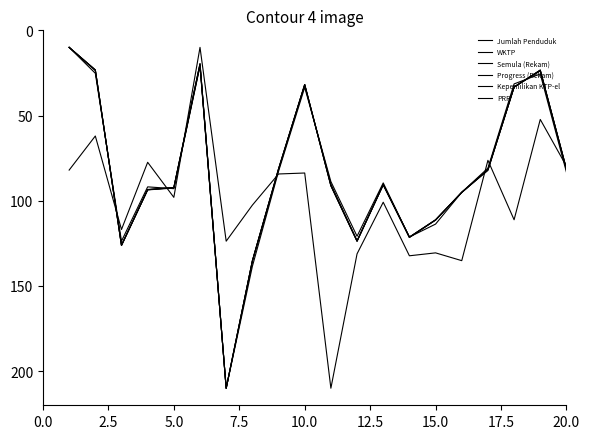

What is the minimum value shown in the chart?

10.0